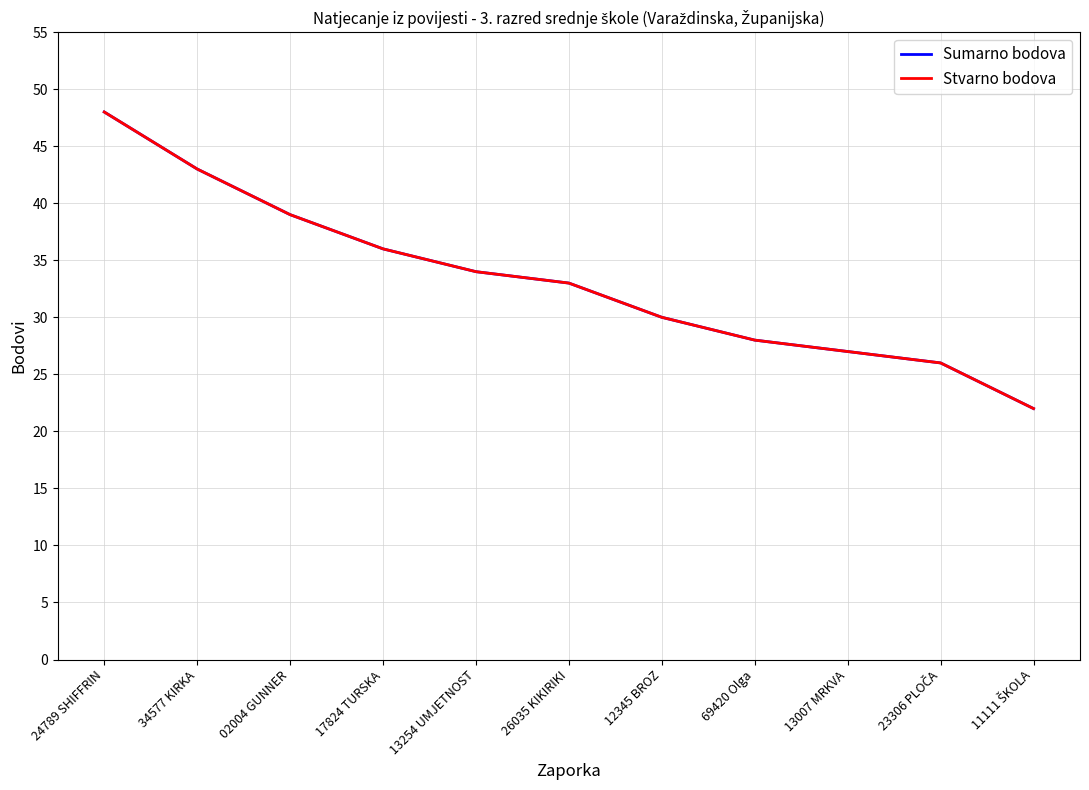

Reading left to right, what are all the values shown in this chart?

Sumarno bodova: 48	43	39	36	34	33	30	28	27	26	22
Stvarno bodova: 48	43	39	36	34	33	30	28	27	26	22